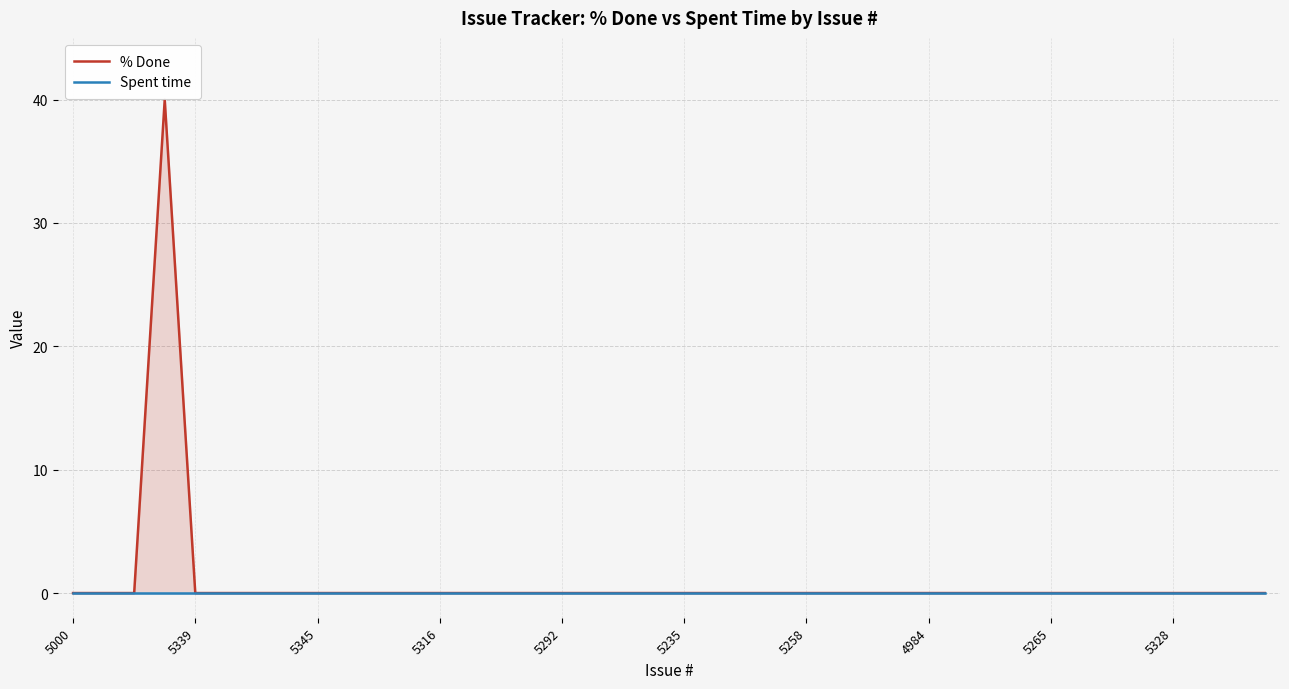

What is the maximum value shown in the chart?

40